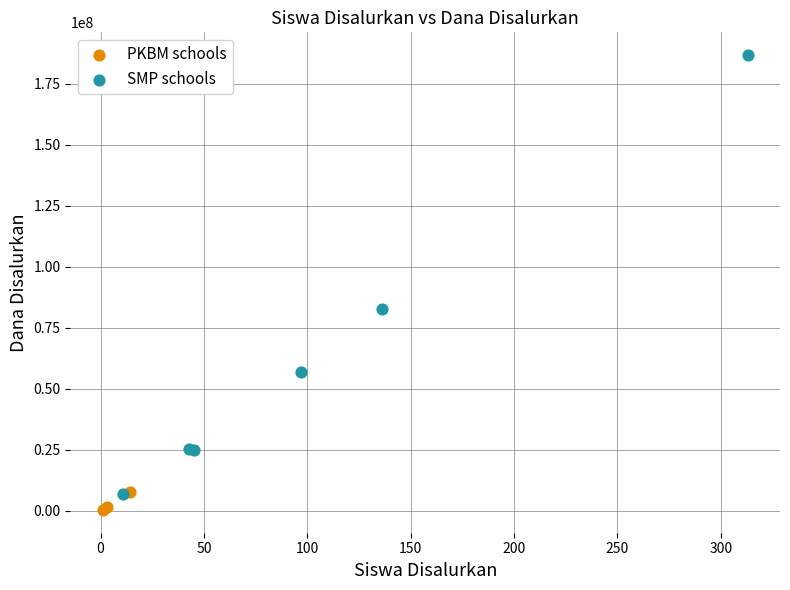

Which series has the largest Y range (max minus min)?

SMP schools